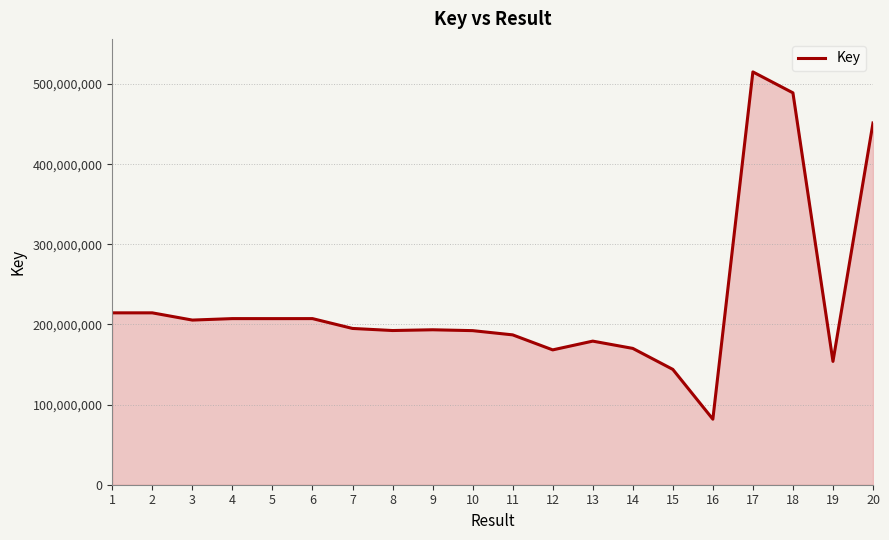

What is the smallest value displayed?

81805223